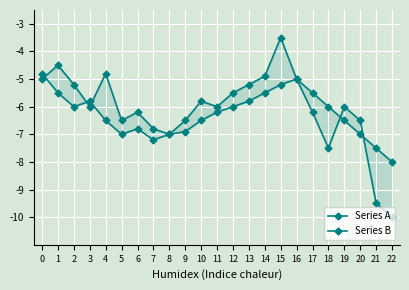

Reading left to right, list all the values displayed in this chart.

Series A: 0=-5.0	1=-4.5	2=-5.2	3=-6.0	4=-4.8	5=-6.5	6=-6.2	7=-6.8	8=-7.0	9=-6.5	10=-5.8	11=-6.0	12=-5.5	13=-5.2	14=-4.9	15=-3.5	16=-5.0	17=-6.2	18=-7.5	19=-6.0	20=-6.5	21=-9.5	22=-10.0
Series B: 0=-4.8	1=-5.5	2=-6.0	3=-5.8	4=-6.5	5=-7.0	6=-6.8	7=-7.2	8=-7.0	9=-6.9	10=-6.5	11=-6.2	12=-6.0	13=-5.8	14=-5.5	15=-5.2	16=-5.0	17=-5.5	18=-6.0	19=-6.5	20=-7.0	21=-7.5	22=-8.0